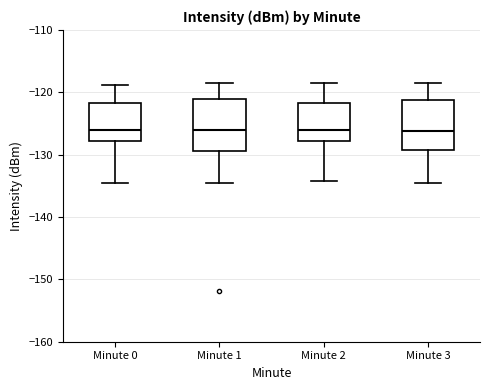

Reading left to right, read every box against the y-axis: the position of its median line, the range the box covers, and the ends of its whiskers. The values are not printed on the chart, so give them approximately, as read against the axis.

Minute 0: median -126, box -128 to -122, whiskers -135 to -119
Minute 1: median -126, box -129 to -121, whiskers -135 to -118
Minute 2: median -126, box -128 to -122, whiskers -134 to -118
Minute 3: median -126, box -129 to -121, whiskers -135 to -118